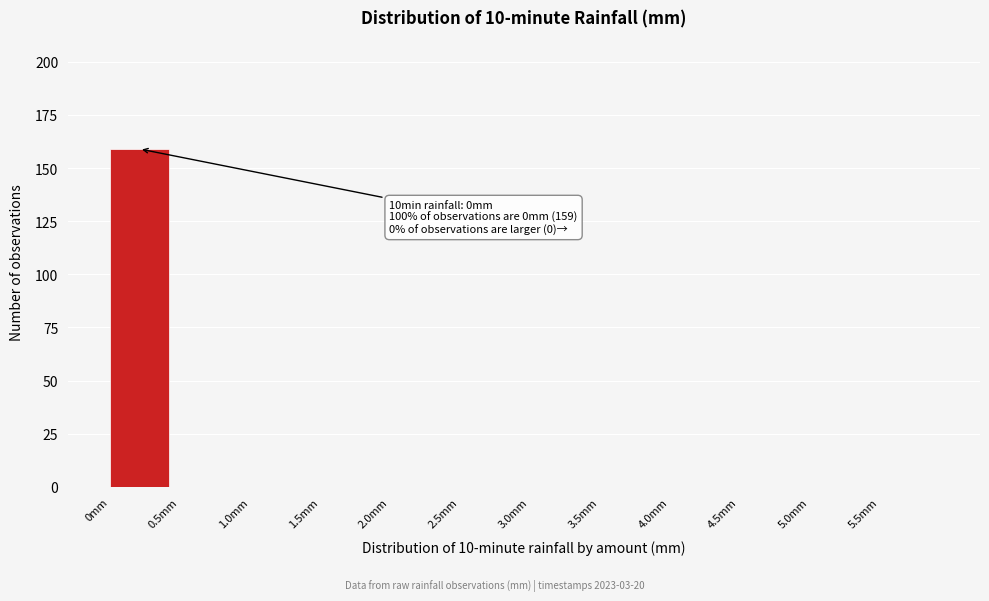

Reading left to right, list all the values displayed in this chart.

0mm=159	0.5mm=0	1.0mm=0	1.5mm=0	2.0mm=0	2.5mm=0	3.0mm=0	3.5mm=0	4.0mm=0	4.5mm=0	5.0mm=0	5.5mm=0